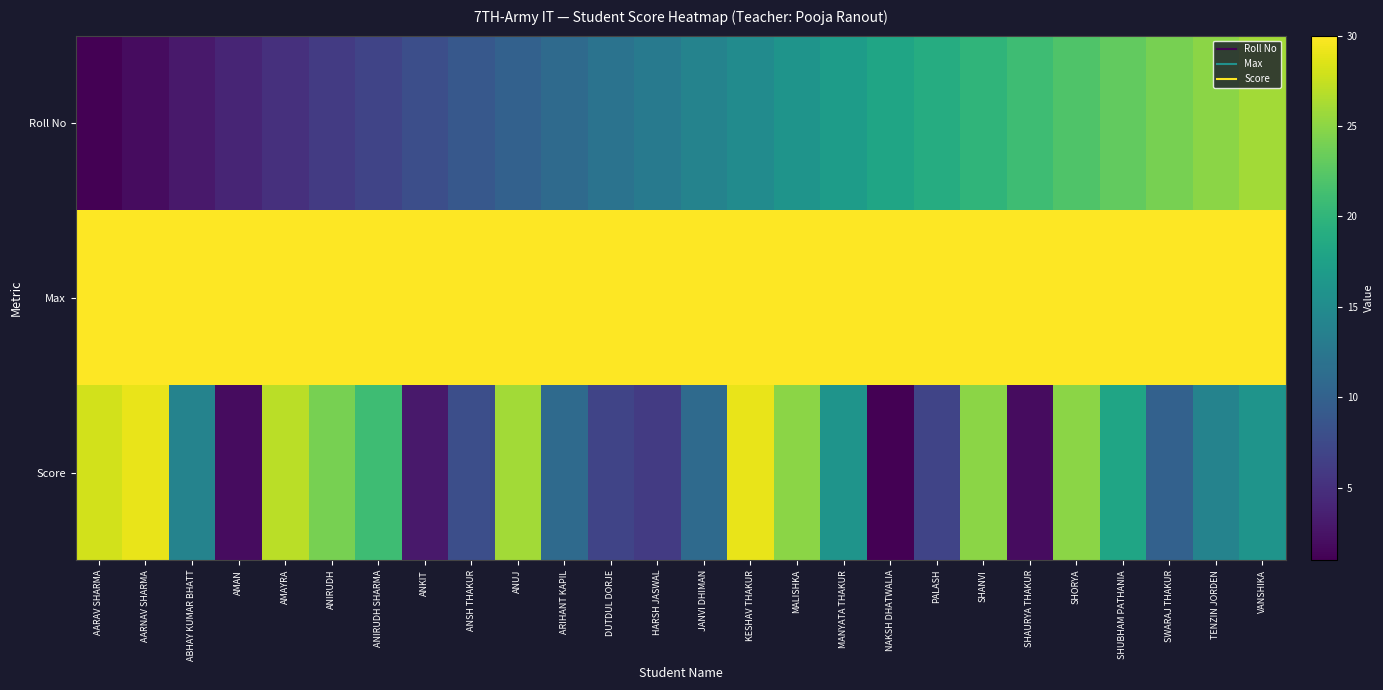

How many data points does each series have?

26